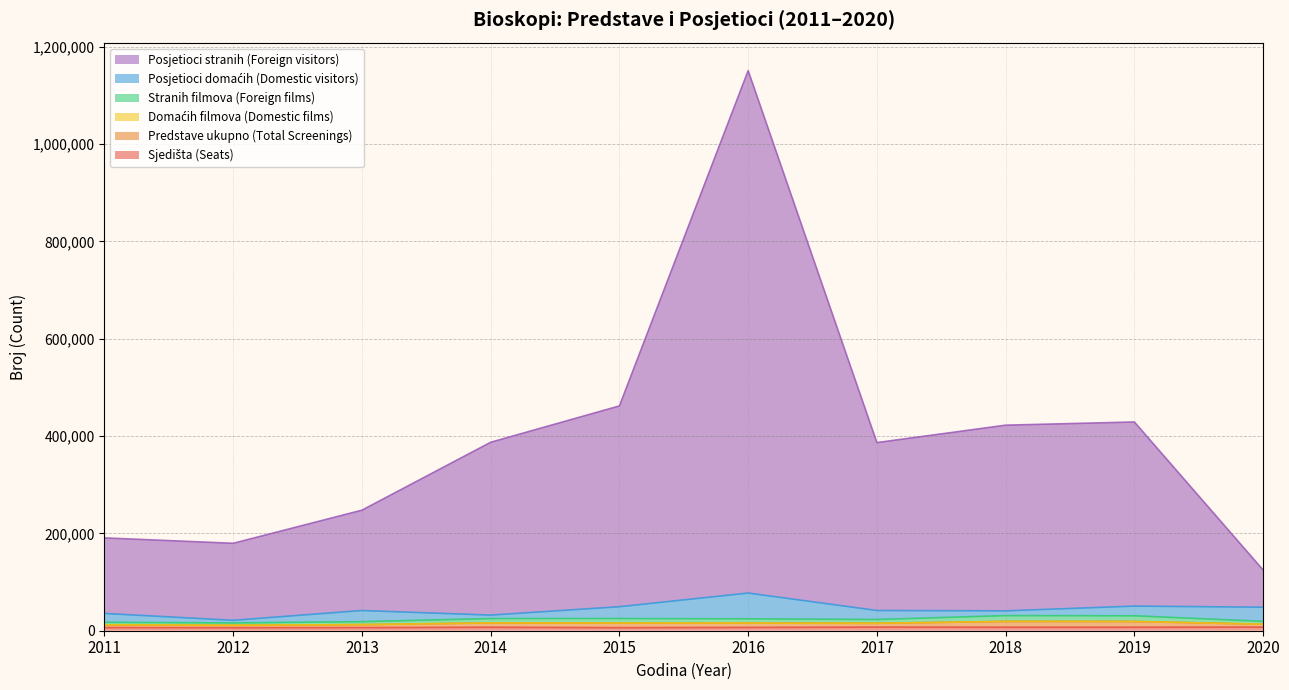

How many interior local peaks does the Sjedišta (Seats) series have?

2